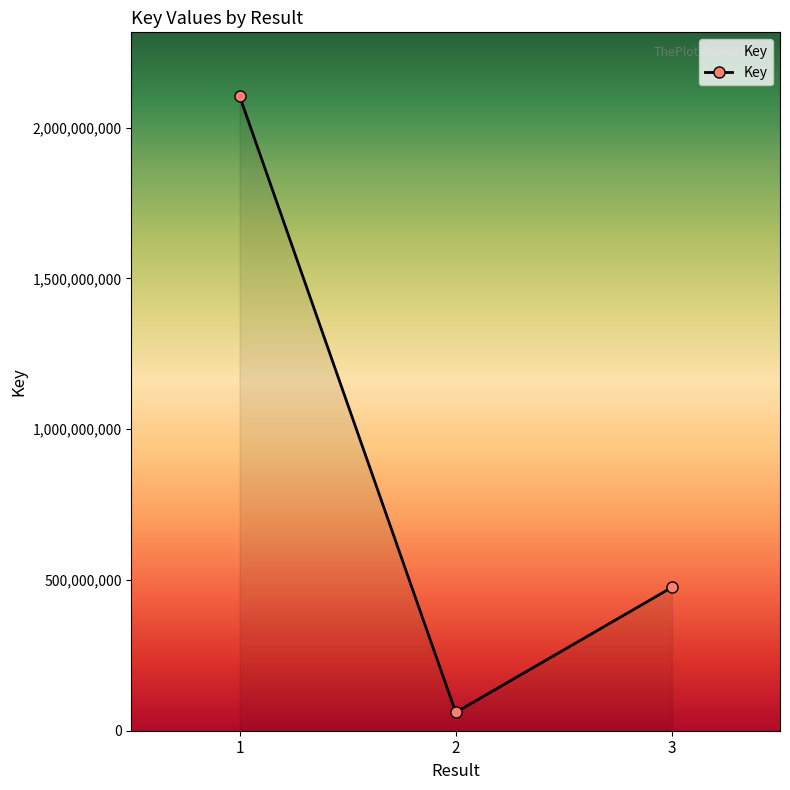

Reading left to right, what are all the values shown in this chart?

2105760758	60692201	475403447